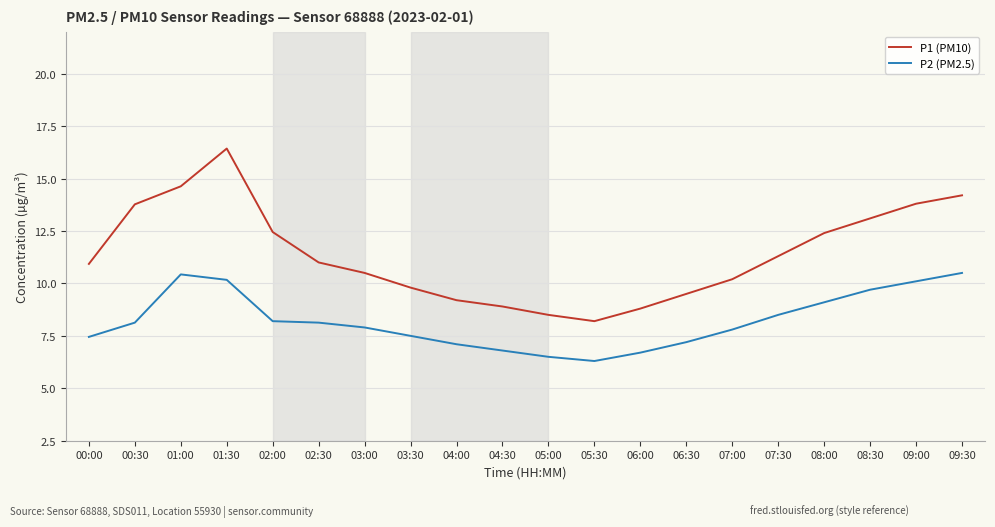

The P1 (PM10) series shows 7.5 at 08:00. True or false?

False